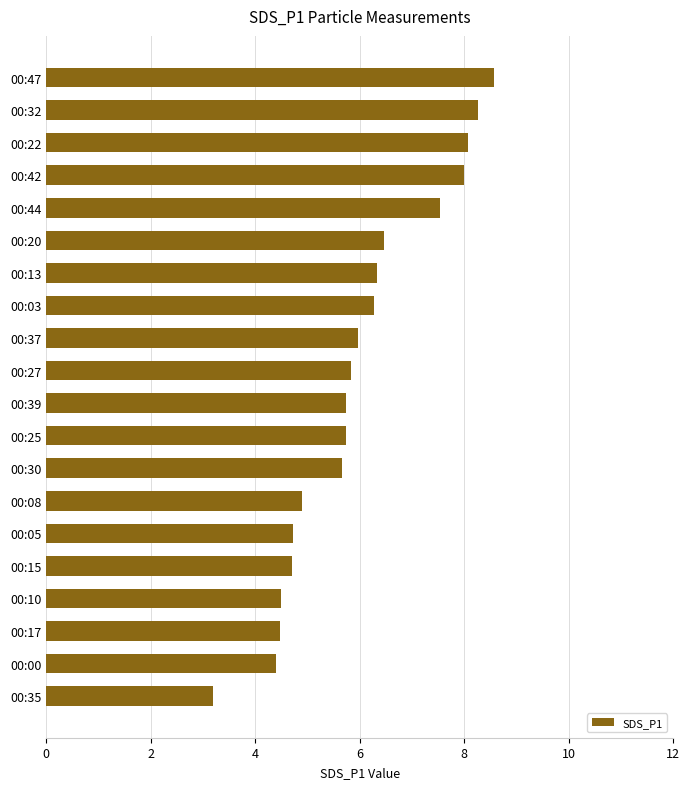

Are the bars horizontal?

Yes